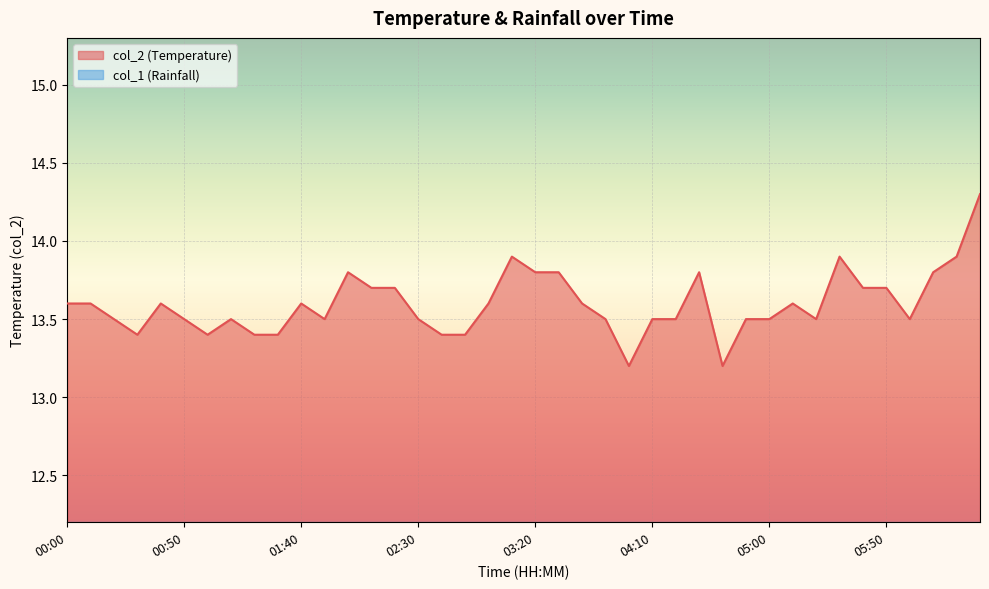

True or false: the data has more than 0 interior local peaks.

True